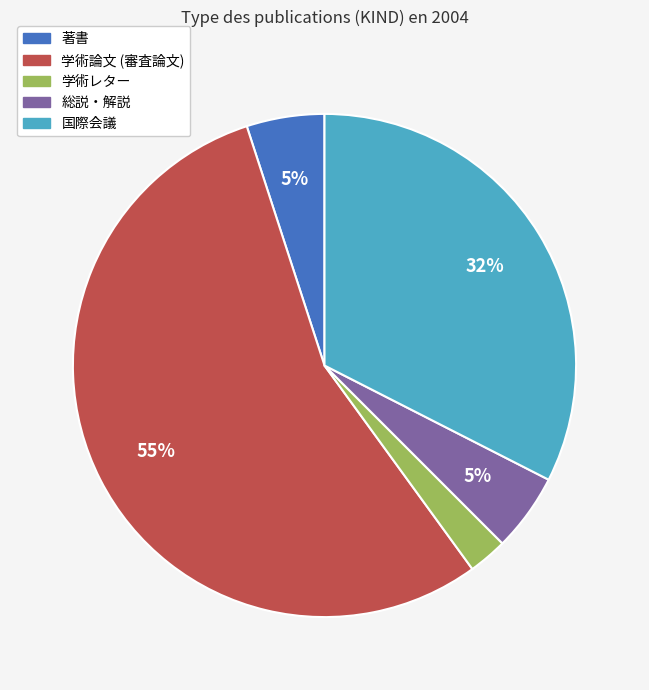

Count the number of slices in the pie.

5